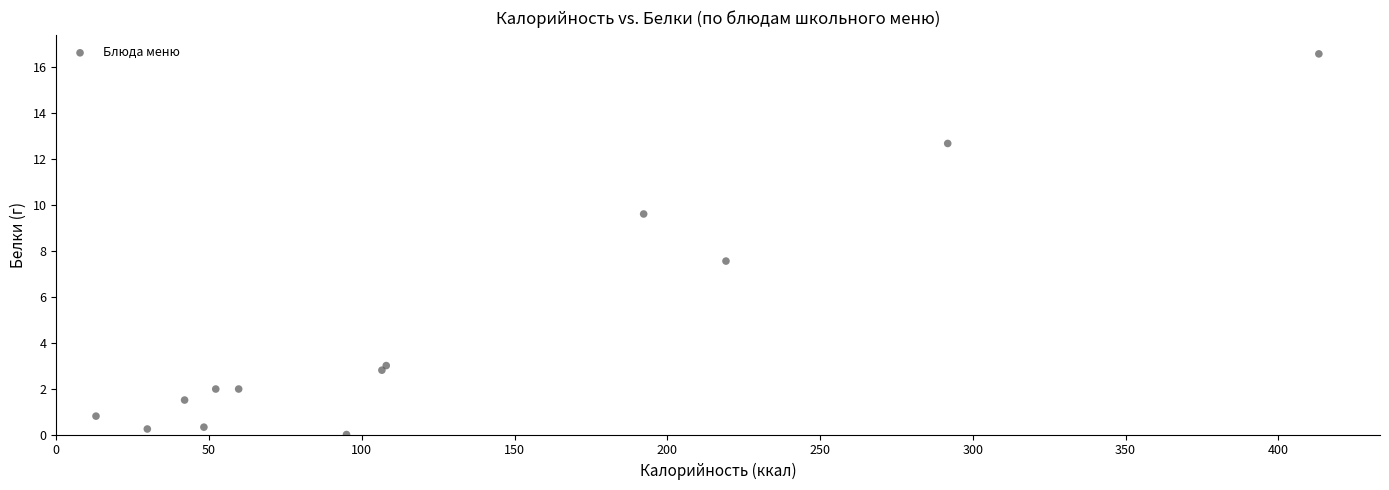

What is the range of X values (max minus min)?

400.3